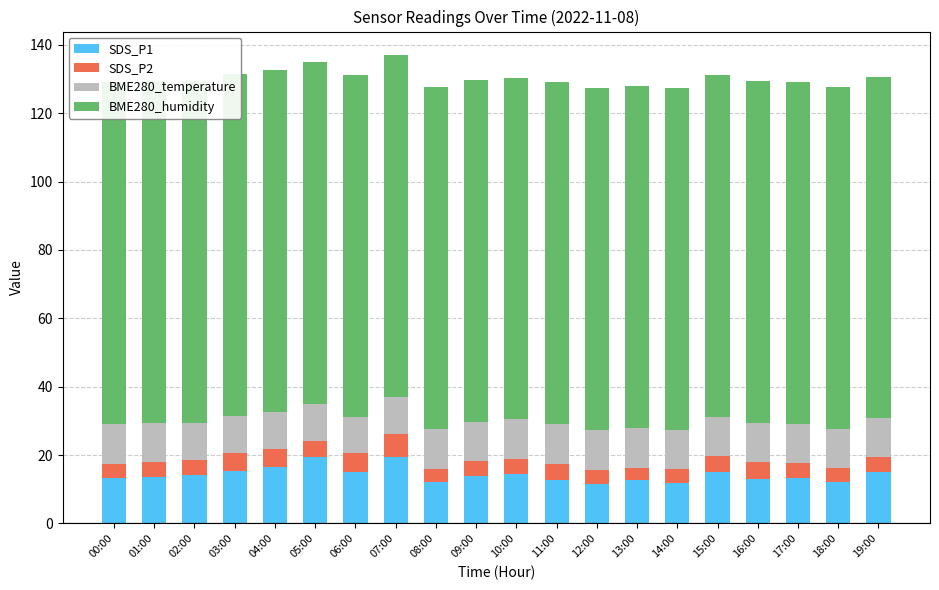

Is the value of SDS_P1 at 17:00 greater than the value of SDS_P2 at 14:00?

Yes